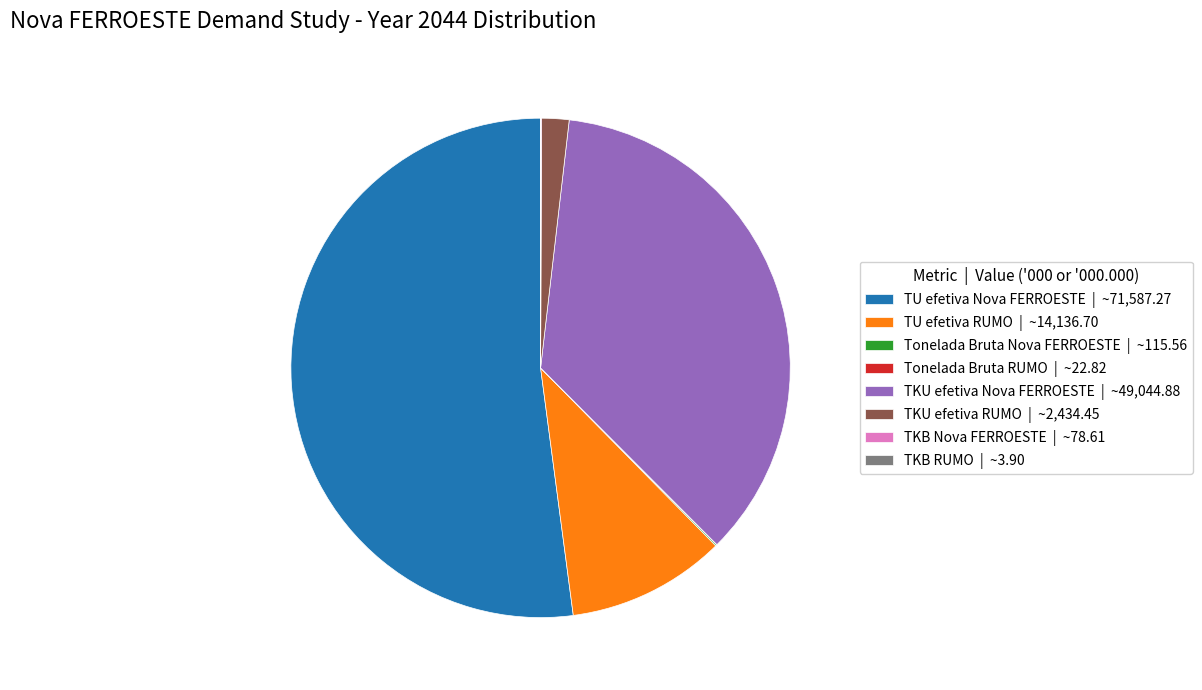

The TKU efetiva Nova FERROESTE | ~49,044.88 slice represents 36% of the pie. True or false?

True